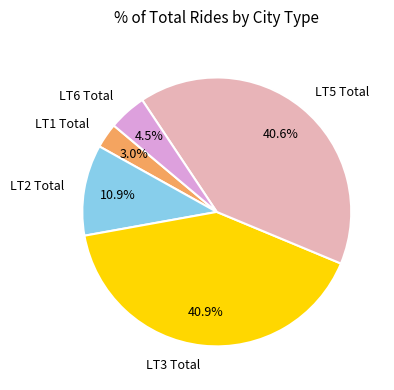

Is the sum of LT3 Total and LT6 Total greater than half?

No